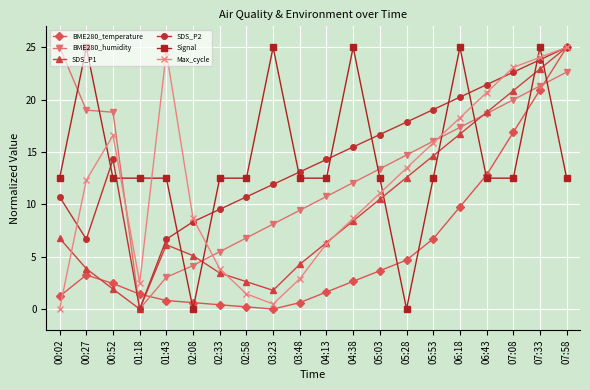

What is the total value across all series at 05:28?

63.3